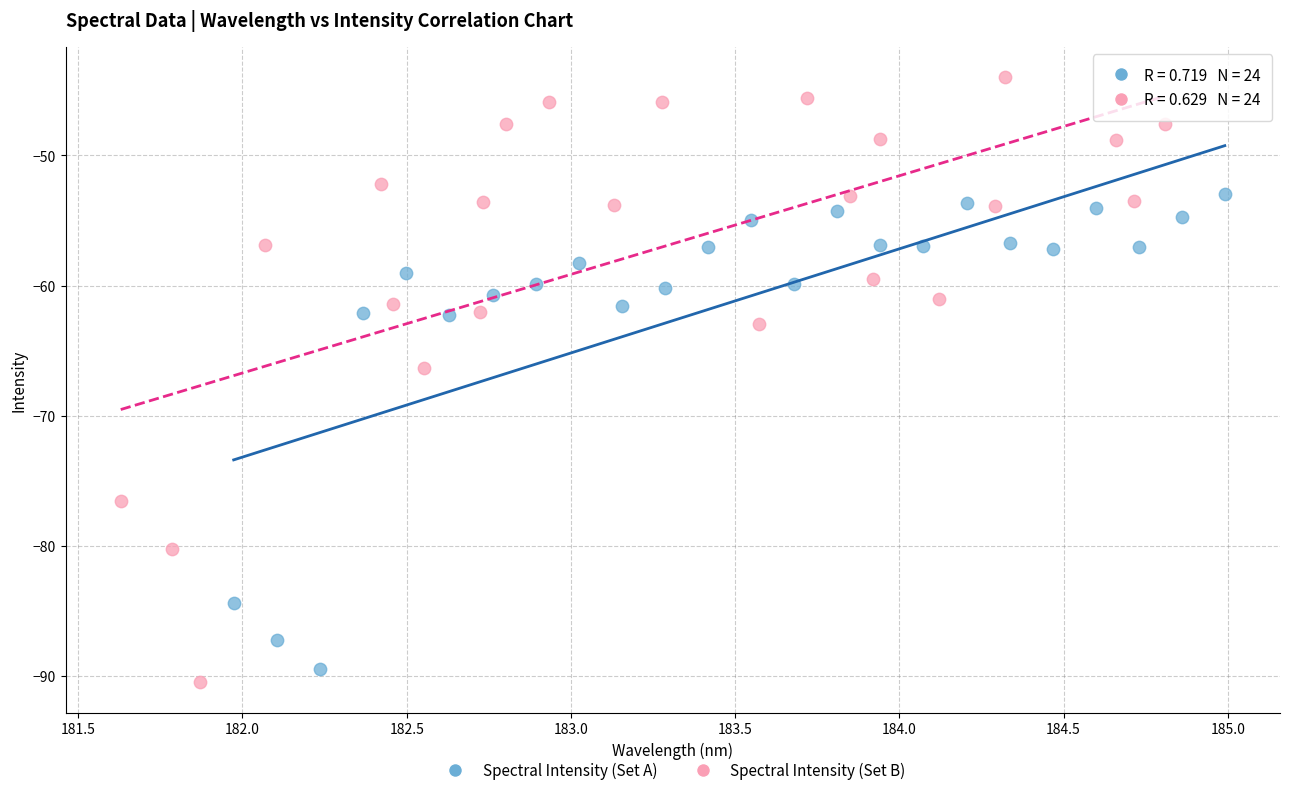

Which series reaches the maximum Y coordinate?

Spectral Intensity (Set B)